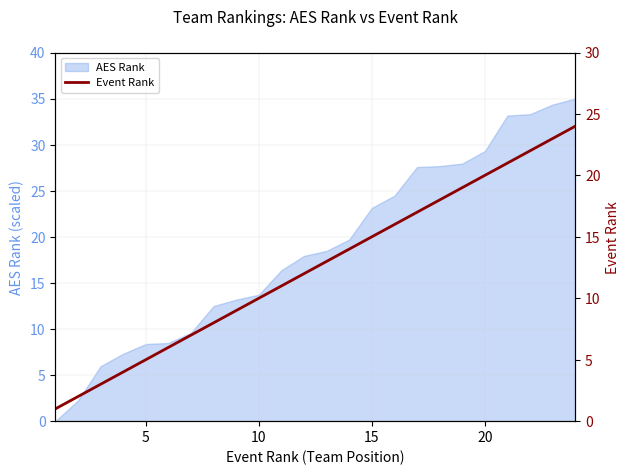

Does the chart display data point markers on the line(s)?

No